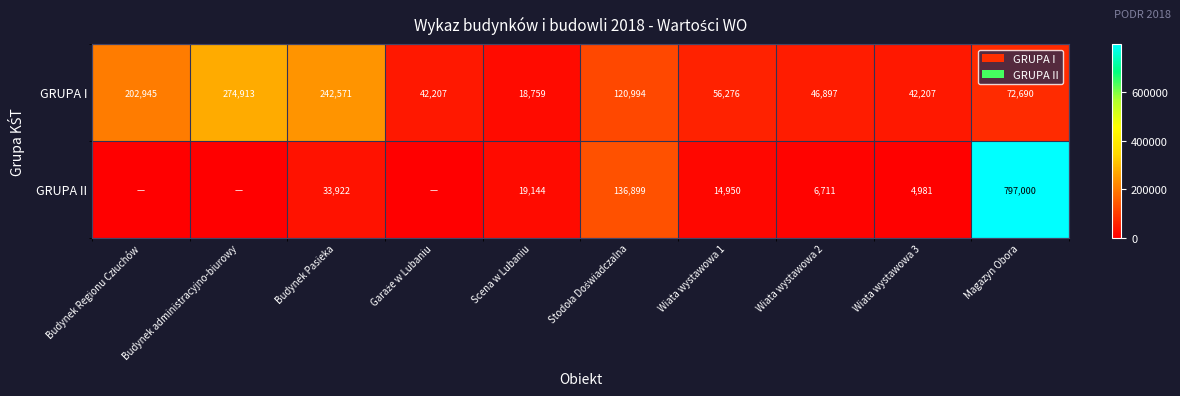

What is the difference between the highest and lowest values at Wiata wystawowa 1?

41326